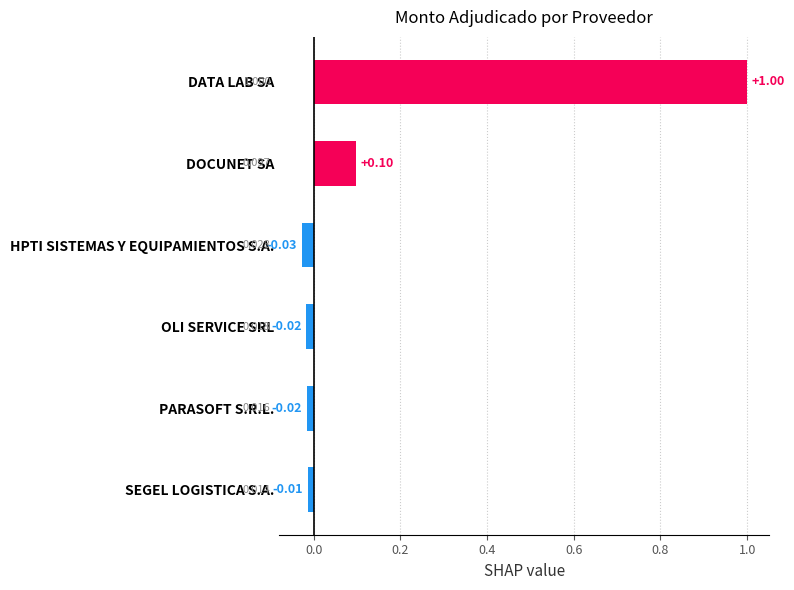

List the labels in order of value, smallest first.

HPTI SISTEMAS Y EQUIPAMIENTOS S.A., OLI SERVICE SRL, PARASOFT S.R.L., SEGEL LOGISTICA S.A., DOCUNET SA, DATA LAB SA